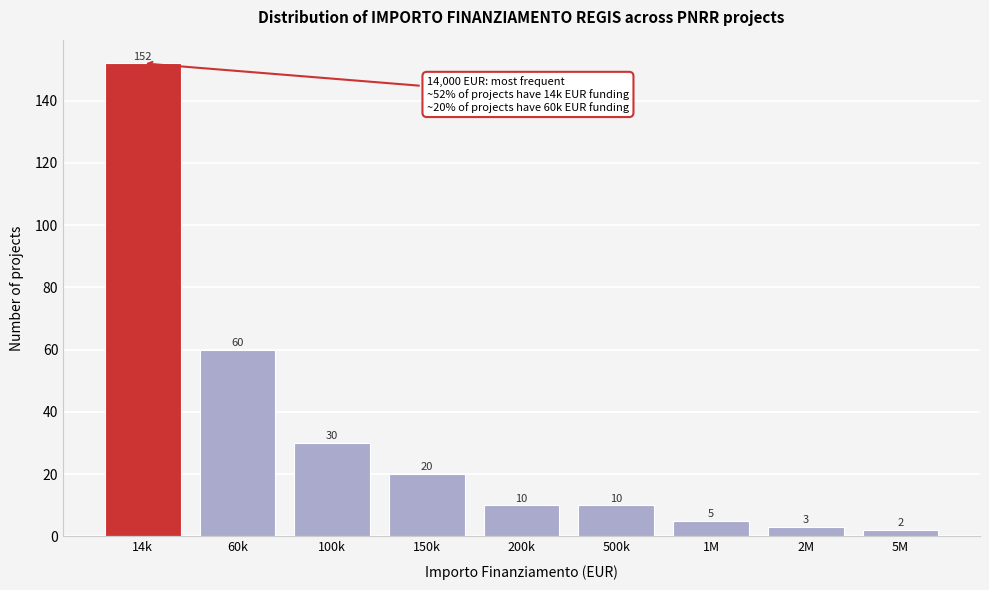

Reading left to right, list all the values displayed in this chart.

14k=152	60k=60	100k=30	150k=20	200k=10	500k=10	1M=5	2M=3	5M=2